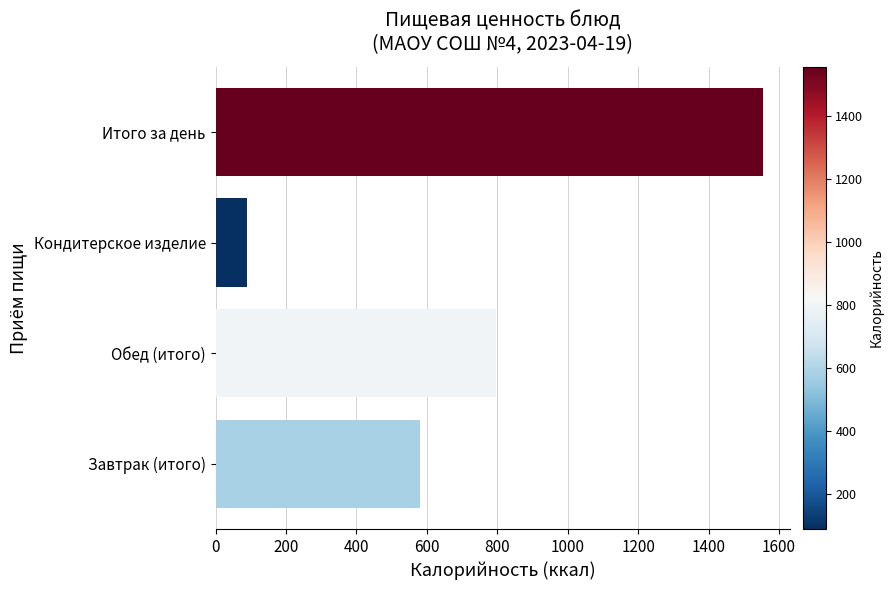

Is it true that the value at Обед (итого) is 1348.0?

False